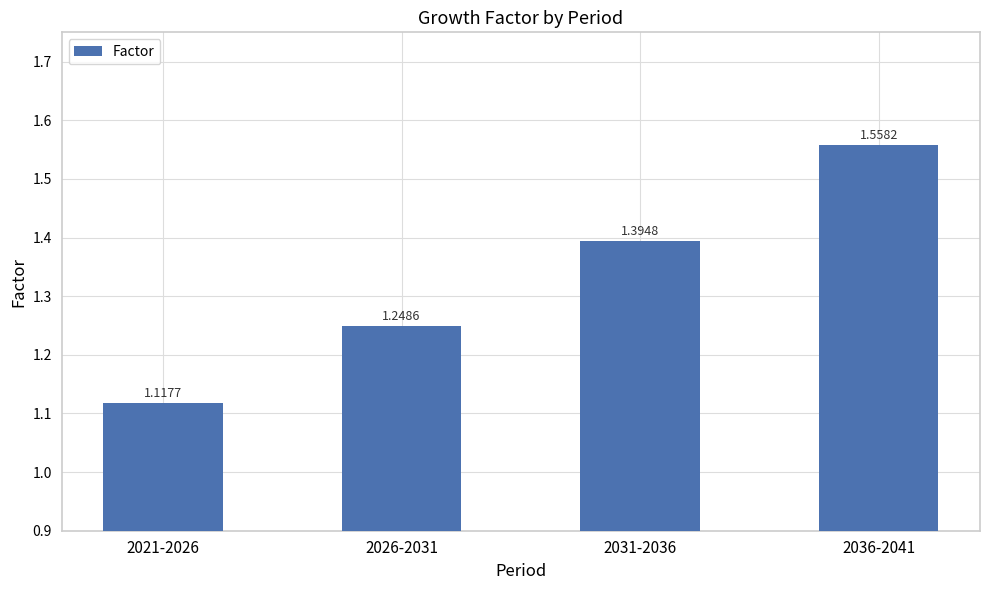

Between 2021-2026 and 2026-2031, which is larger?

2026-2031